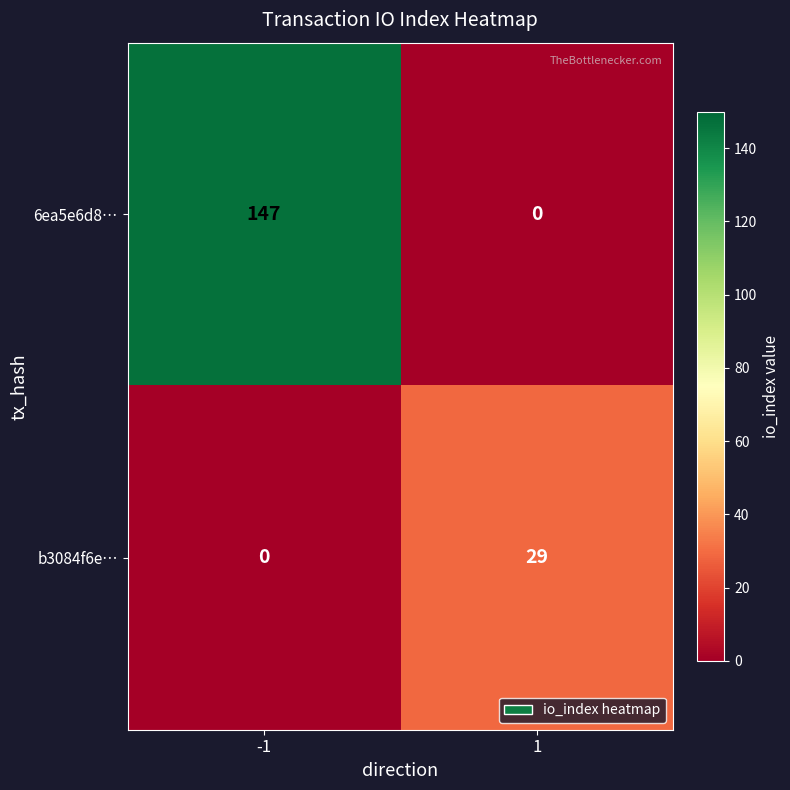

Which series changed the most between -1 and 1?

6ea5e6d8…